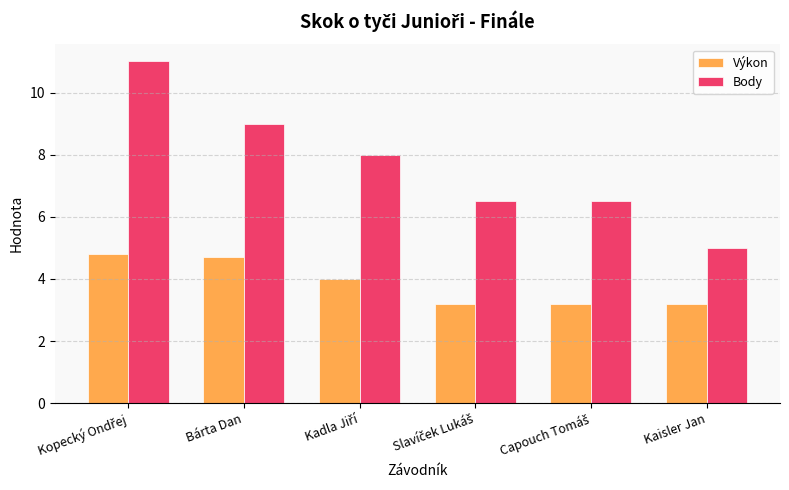

Rank the series by their average value, from highest to lowest.

Body, Výkon